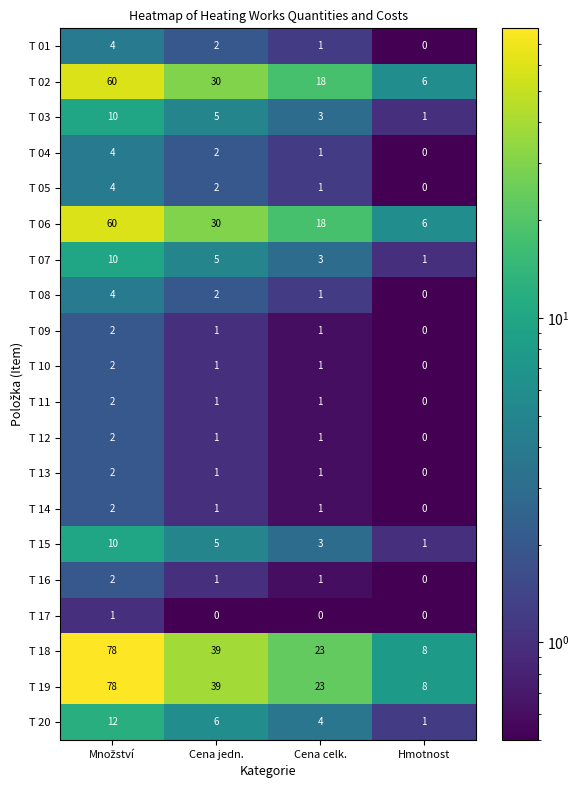

Count the number of categories in the chart.

4